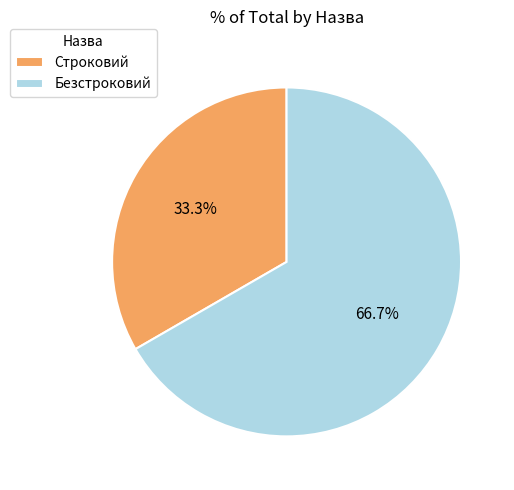

Which category has the smallest portion of the pie?

Строковий